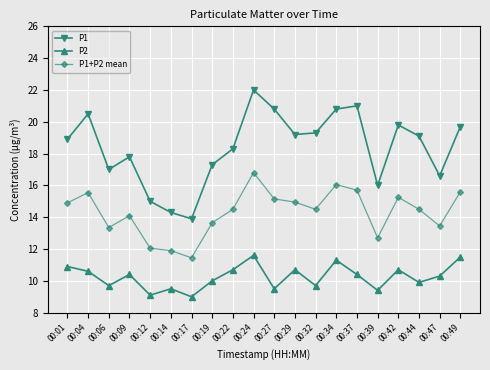

What is the sum of the P1 values at 00:04 and 00:06?

37.5